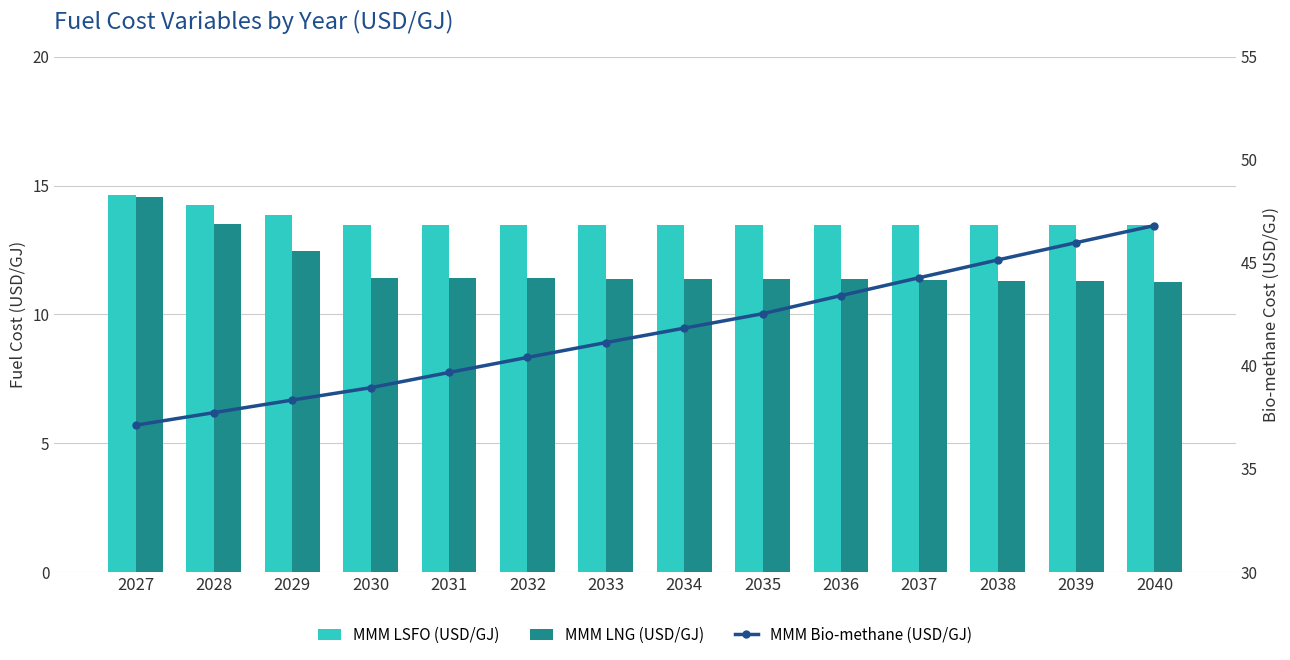

What is the difference between the second highest and second lowest values in the MMM LSFO (USD/GJ) series?

0.8